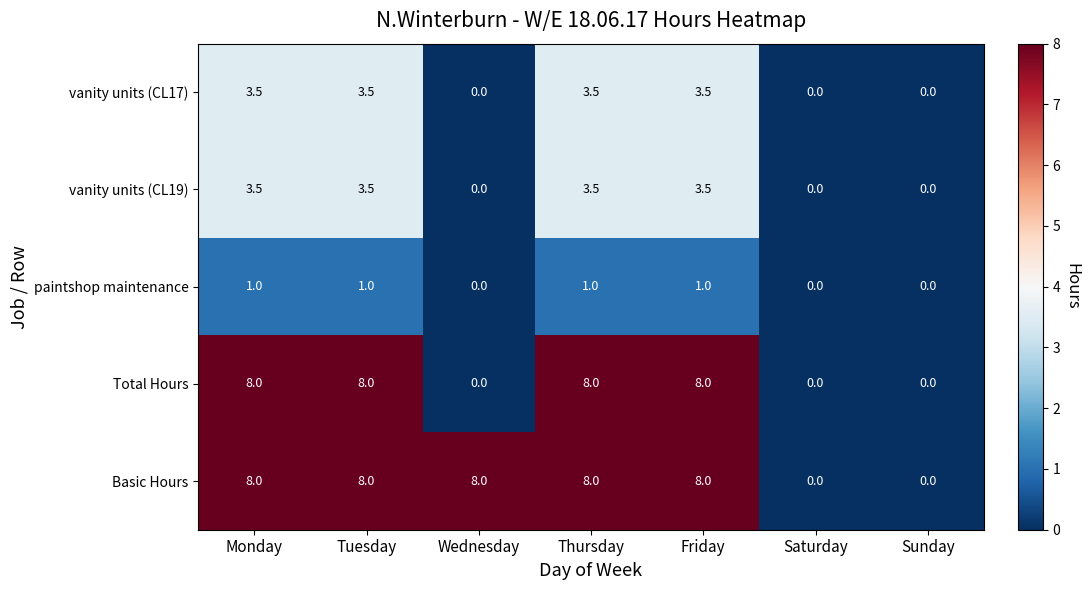

Which series changed the most between Wednesday and Saturday?

Basic Hours